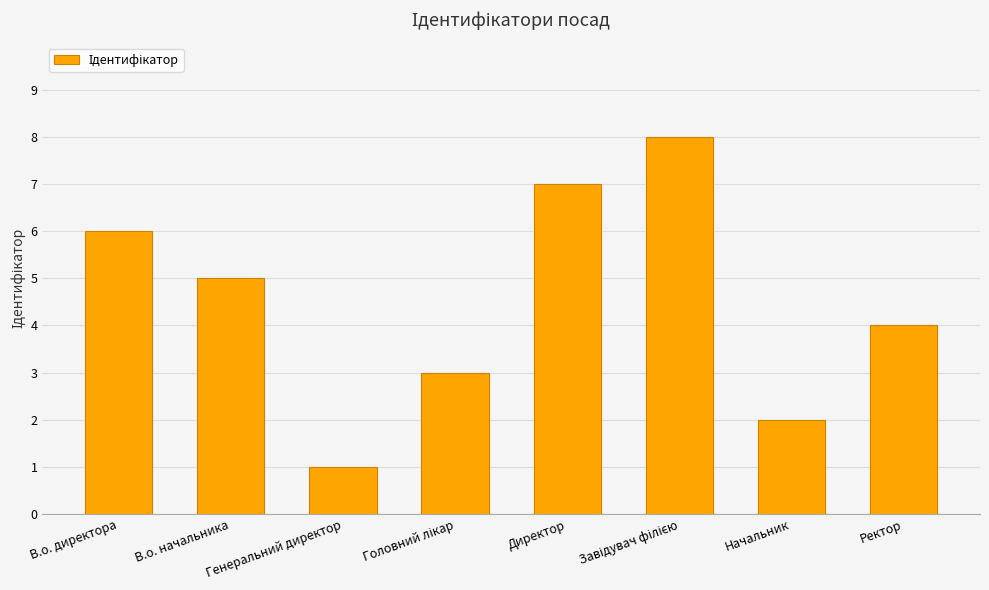

Read the value at Директор.

7